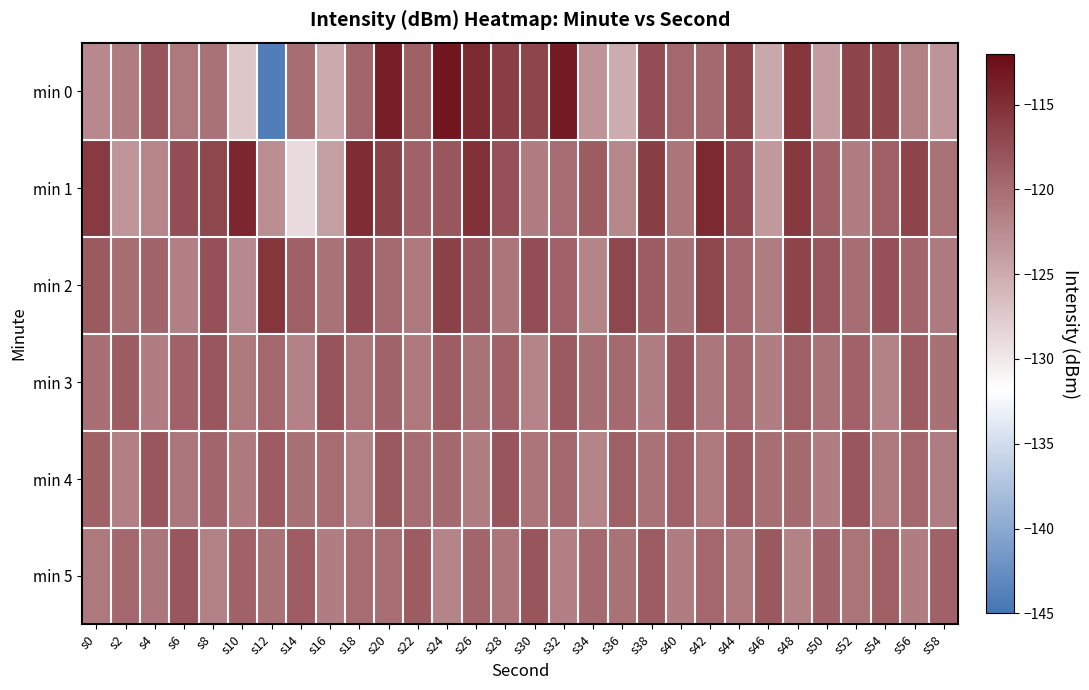

Reading right to left, extract all data points from this chart.

min 0: s58=-123.2	s56=-121.6	s54=-116.8	s52=-116.7	s50=-123.7	s48=-115.5	s46=-124.8	s44=-116.8	s42=-119.7	s40=-119.6	s38=-117.4	s36=-125.1	s34=-123.1	s32=-113.3	s30=-116.9	s28=-116.1	s26=-114.6	s24=-112.9	s22=-119.0	s20=-113.7	s18=-119.4	s16=-125.0	s14=-120.0	s12=-144.1	s10=-127.3	s8=-120.5	s6=-121.0	s4=-118.1	s2=-121.3	s0=-122.3
min 1: s58=-120.5	s56=-116.7	s54=-118.9	s52=-121.3	s50=-119.0	s48=-115.8	s46=-123.6	s44=-117.2	s42=-114.5	s40=-120.7	s38=-116.3	s36=-122.1	s34=-118.6	s32=-119.9	s30=-121.4	s28=-117.8	s26=-115.1	s24=-118.3	s22=-119.2	s20=-116.5	s18=-114.8	s16=-124.1	s14=-128.9	s12=-122.6	s10=-114.4	s8=-116.9	s6=-117.4	s4=-122.0	s2=-123.3	s0=-115.9
min 2: s58=-121.1	s56=-119.4	s54=-117.7	s52=-120.0	s50=-118.3	s48=-116.7	s46=-121.2	s44=-119.5	s42=-117.0	s40=-120.3	s38=-118.6	s36=-116.9	s34=-121.8	s32=-119.2	s30=-117.5	s28=-120.7	s26=-118.1	s24=-116.4	s22=-121.0	s20=-119.8	s18=-117.2	s16=-120.4	s14=-118.9	s12=-115.6	s10=-122.3	s8=-117.8	s6=-121.5	s4=-119.3	s2=-120.1	s0=-118.5
min 3: s58=-120.3	s56=-118.6	s54=-121.7	s52=-119.1	s50=-120.4	s48=-118.9	s46=-121.3	s44=-119.6	s42=-120.8	s40=-118.2	s38=-121.4	s36=-119.8	s34=-120.1	s32=-118.5	s30=-121.9	s28=-119.2	s26=-120.5	s24=-118.8	s22=-121.0	s20=-119.3	s18=-120.6	s16=-118.0	s14=-121.7	s12=-119.5	s10=-120.9	s8=-118.3	s6=-119.1	s4=-121.4	s2=-118.7	s0=-120.2
min 4: s58=-121.2	s56=-119.6	s54=-120.9	s52=-118.3	s50=-121.4	s48=-119.8	s46=-120.2	s44=-118.6	s42=-121.0	s40=-119.2	s38=-120.4	s36=-118.9	s34=-121.8	s32=-119.5	s30=-120.7	s28=-118.1	s26=-121.3	s24=-119.7	s22=-120.0	s20=-118.4	s18=-121.6	s16=-119.9	s14=-120.3	s12=-118.7	s10=-121.1	s8=-119.4	s6=-120.8	s4=-118.2	s2=-121.5	s0=-119.0
min 5: s58=-119.1	s56=-121.4	s54=-118.9	s52=-120.6	s50=-119.3	s48=-121.7	s46=-118.4	s44=-120.9	s42=-119.6	s40=-121.2	s38=-118.7	s36=-120.4	s34=-119.8	s32=-121.5	s30=-118.1	s28=-120.7	s26=-119.4	s24=-121.9	s22=-118.6	s20=-120.2	s18=-119.9	s16=-121.3	s14=-118.8	s12=-120.5	s10=-119.2	s8=-121.6	s6=-118.3	s4=-120.8	s2=-119.5	s0=-121.0